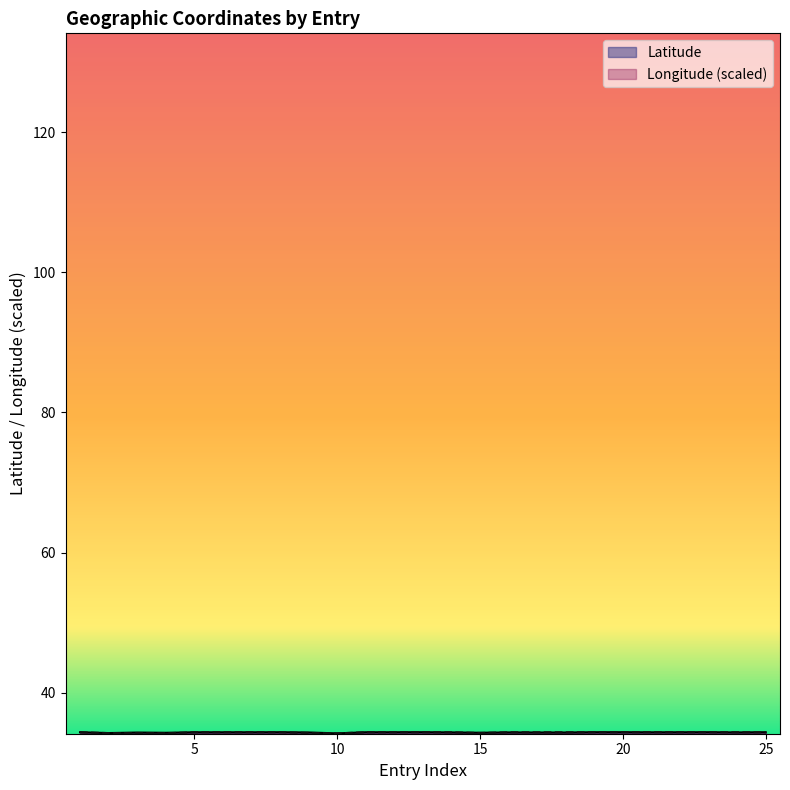

Which series has the largest range (max minus min)?

Latitude